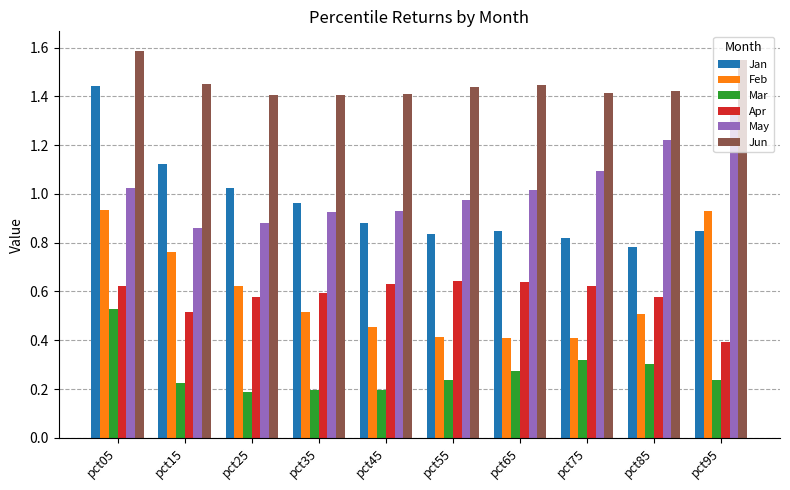

List the series in order of their peak value, lowest first.

Mar, Apr, Feb, May, Jan, Jun